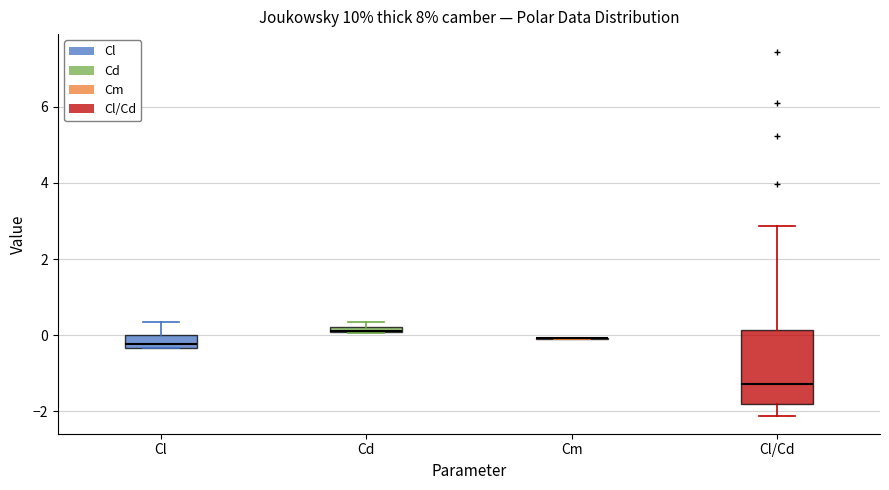

Which box is the tallest, from its lower edge to its upper edge?

Cl/Cd